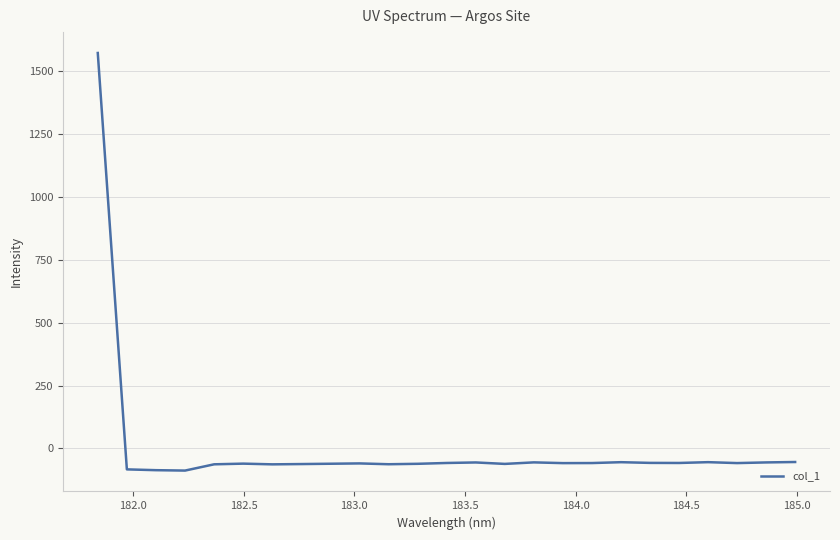

What is the greatest value displayed?

1570.7